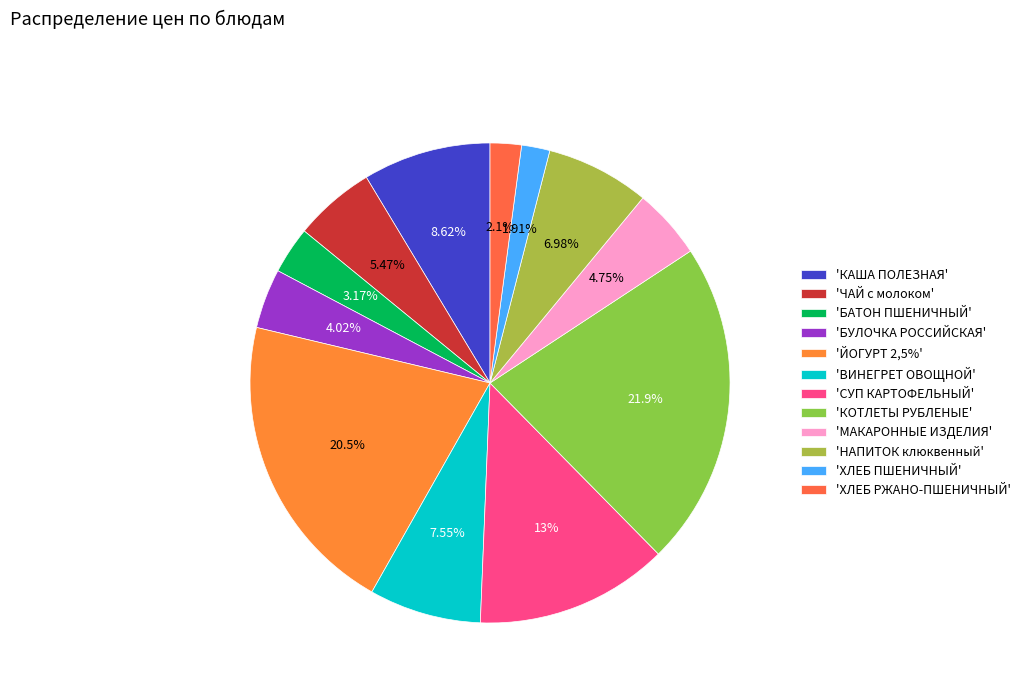

Rank the categories by value from lowest to highest.

ХЛЕБ ПШЕНИЧНЫЙ, ХЛЕБ РЖАНО-ПШЕНИЧНЫЙ, БАТОН ПШЕНИЧНЫЙ, БУЛОЧКА РОССИЙСКАЯ, МАКАРОННЫЕ ИЗДЕЛИЯ, ЧАЙ с молоком, НАПИТОК клюквенный, ВИНЕГРЕТ ОВОЩНОЙ, КАША ПОЛЕЗНАЯ, СУП КАРТОФЕЛЬНЫЙ, ЙОГУРТ 2,5%, КОТЛЕТЫ РУБЛЕНЫЕ